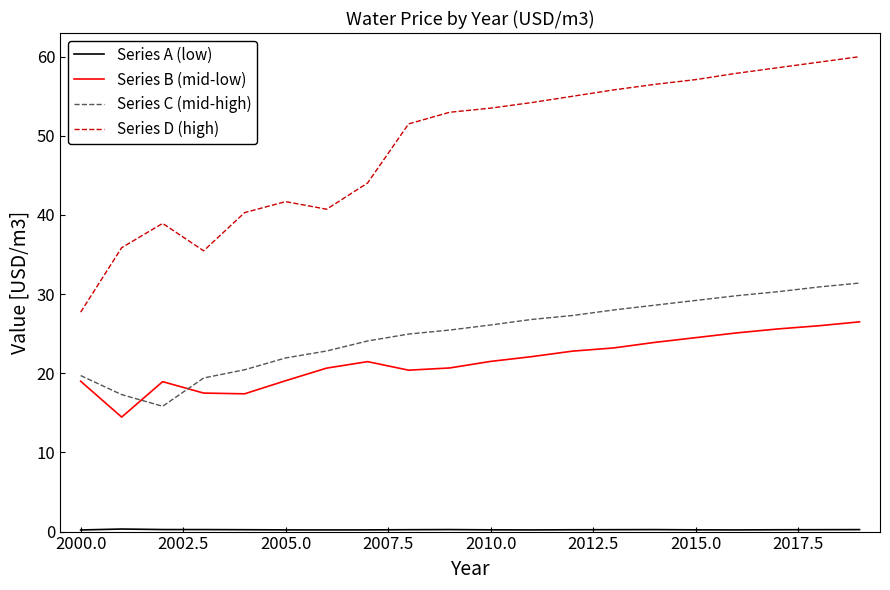

Which series has the largest total across all categories?

Series D (high)